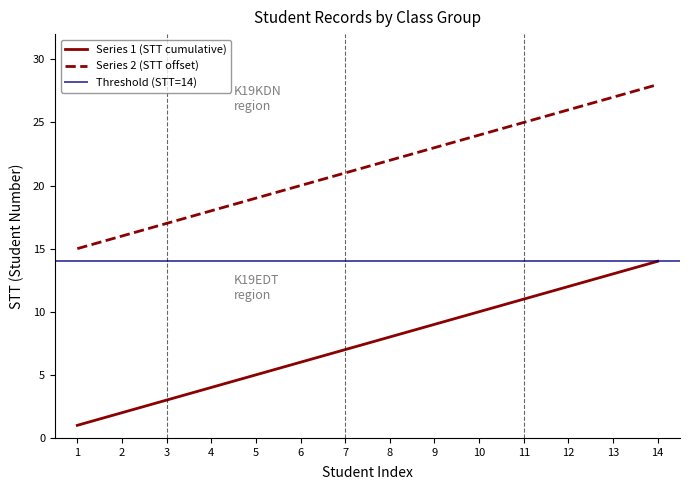

True or false: Series 1 (STT cumulative) has a value of 6 at 10.

False